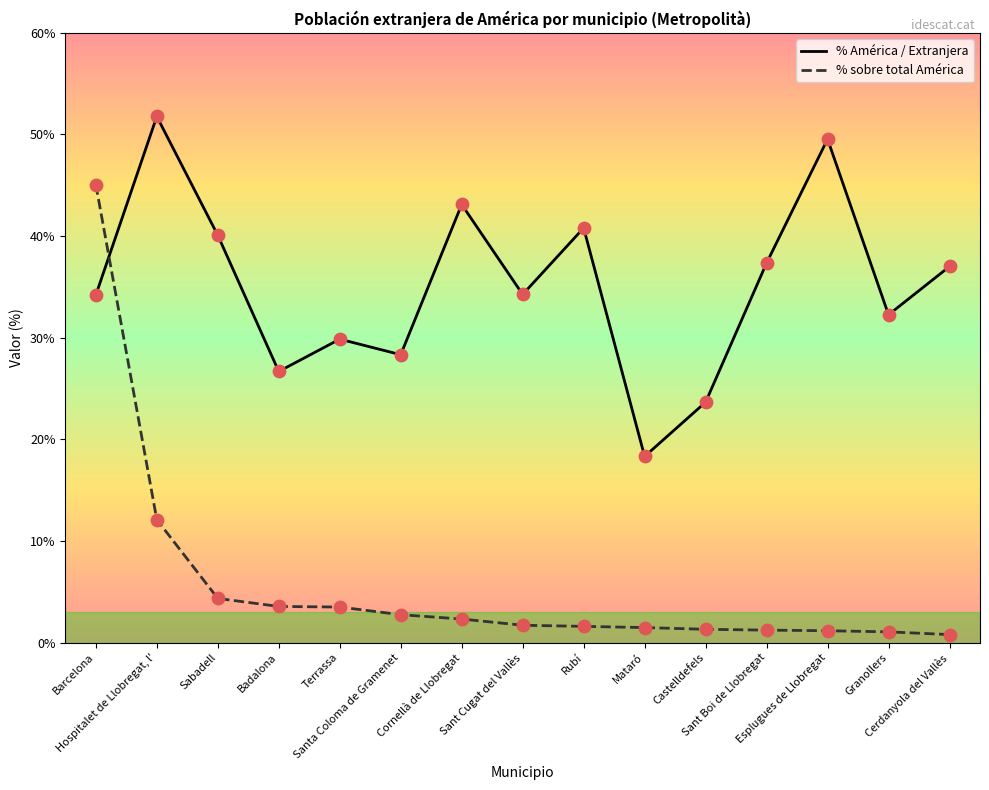

What is the total value across all series at Sant Cugat del Vallès?

36.0